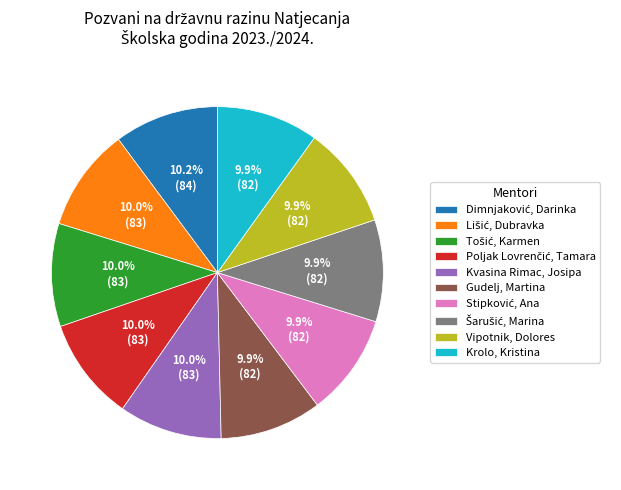

Is there any slice that represents more than half of the pie?

No